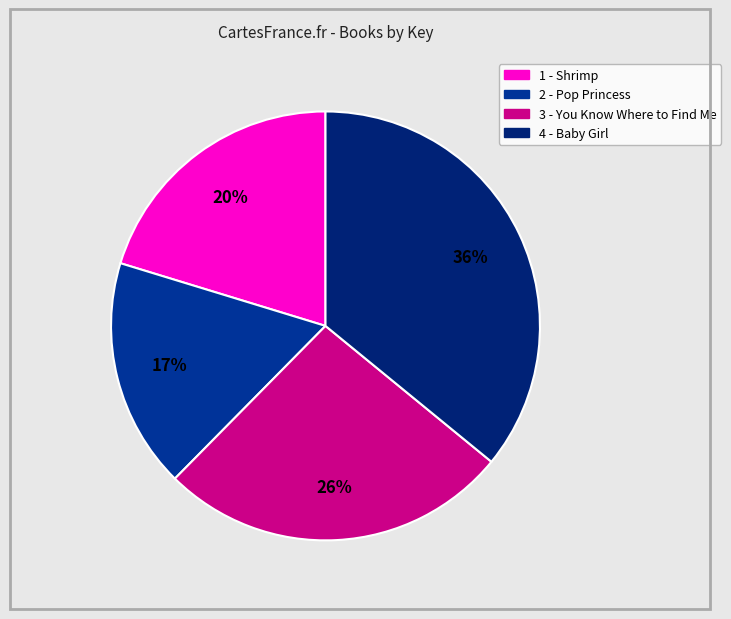

Count the number of slices in the pie.

4